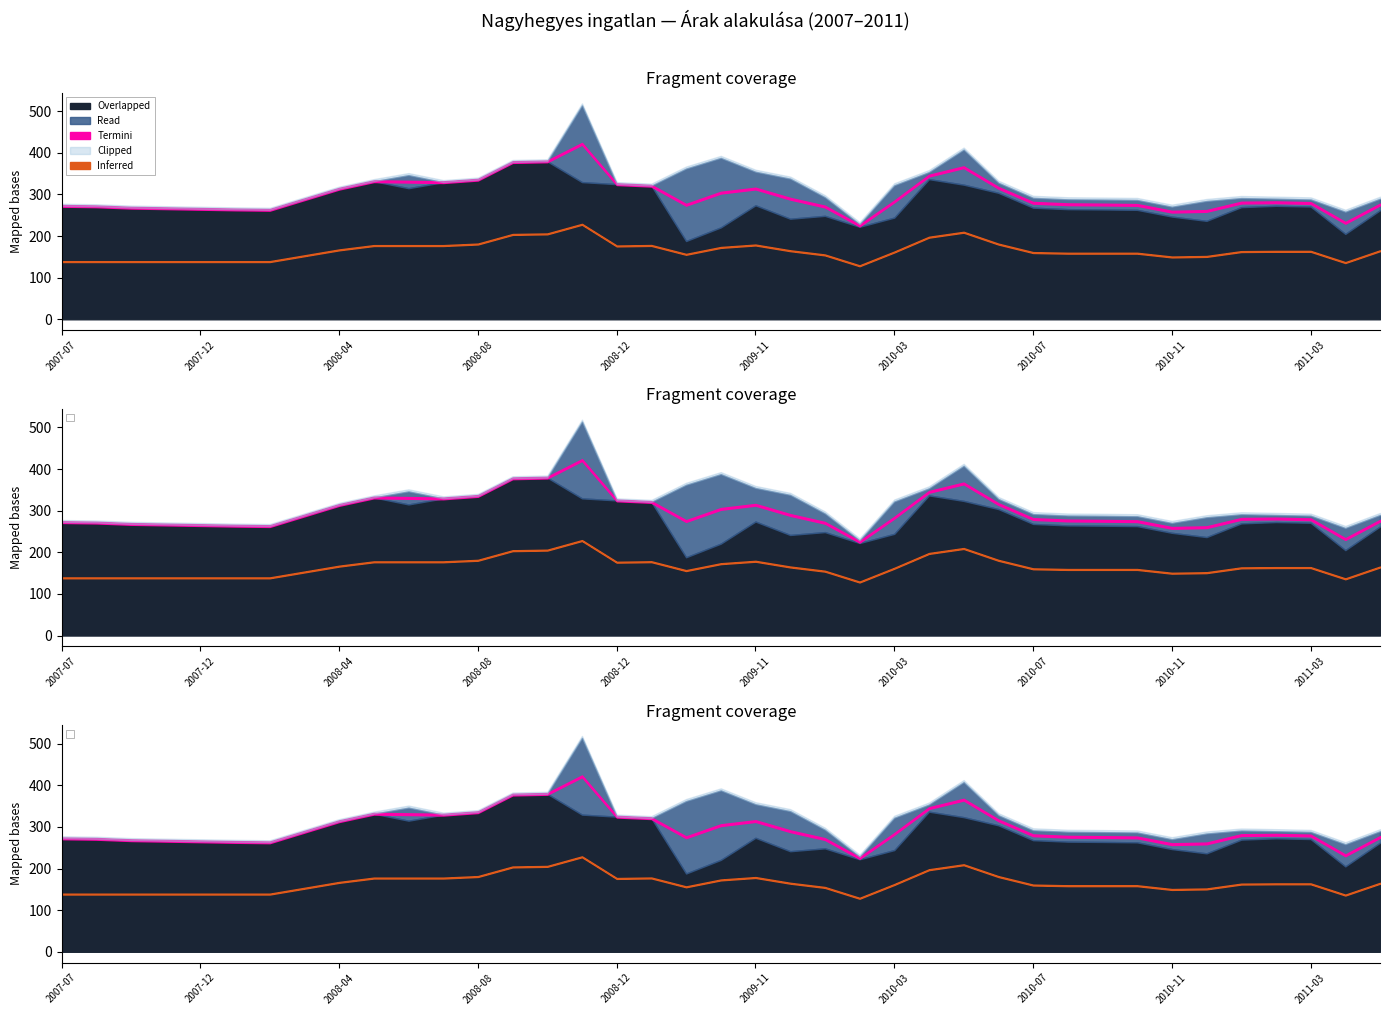

The value of Átlagos reál ár at 2007-12 is 88189. True or false?

False